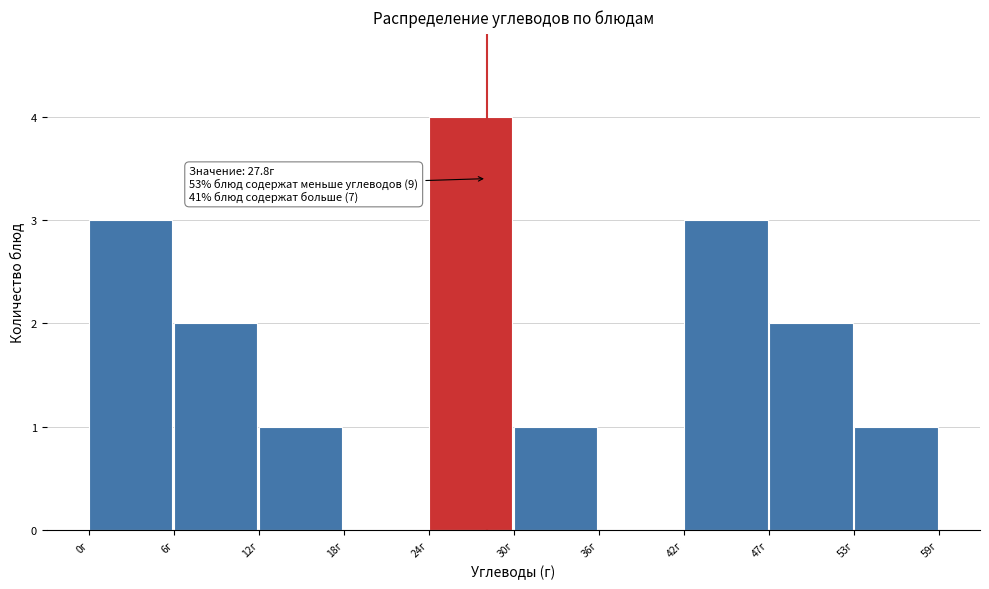

Which range on the x-axis has the tallest bar?

24 to 30